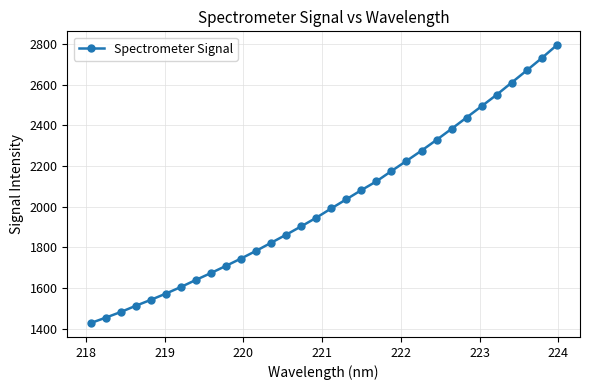

How many lines are shown in the chart?

1